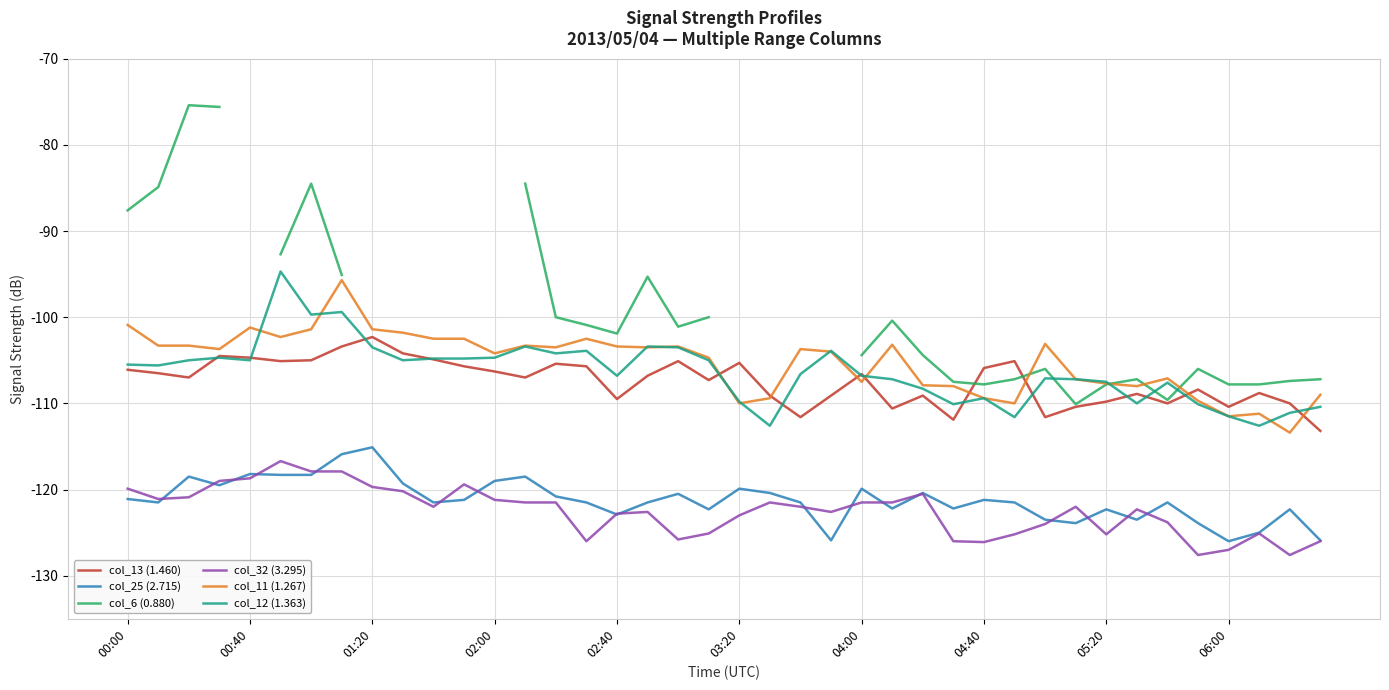

What is the maximum value for col_12 (1.363)?

-94.7